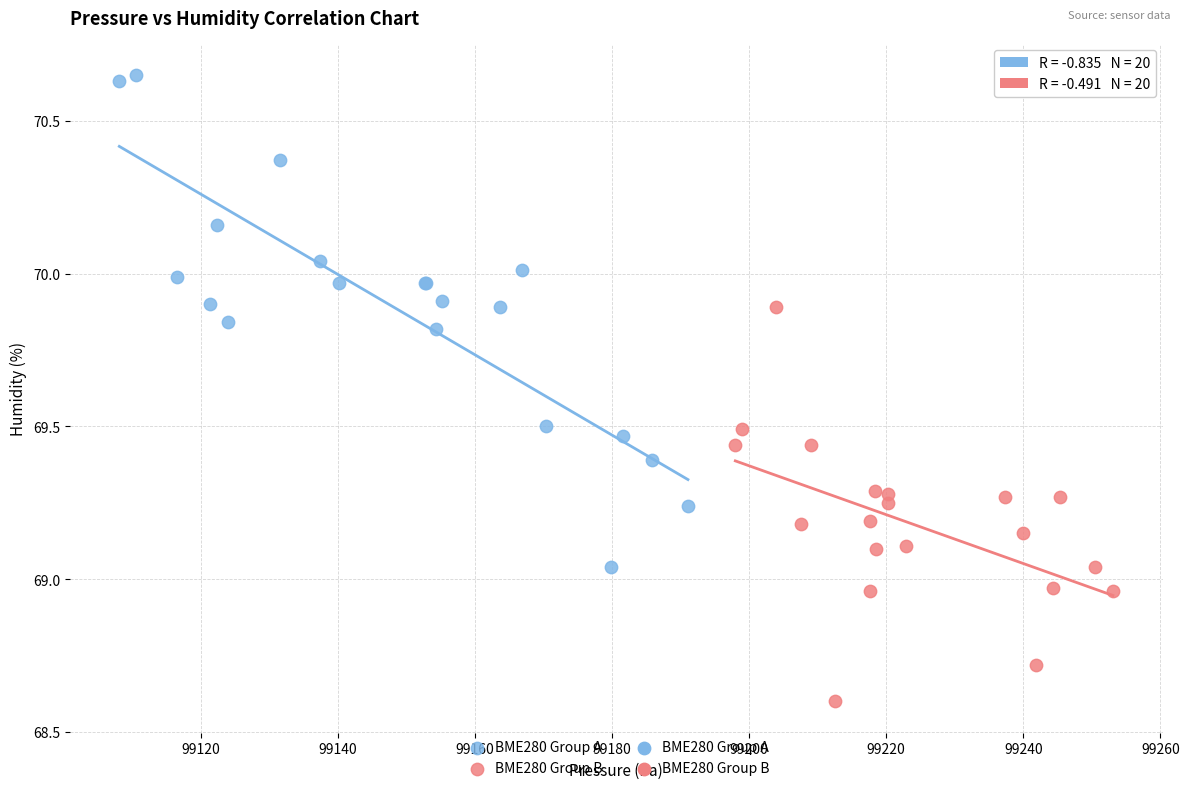

Which series has the widest spread of Y values?

BME280 Group A